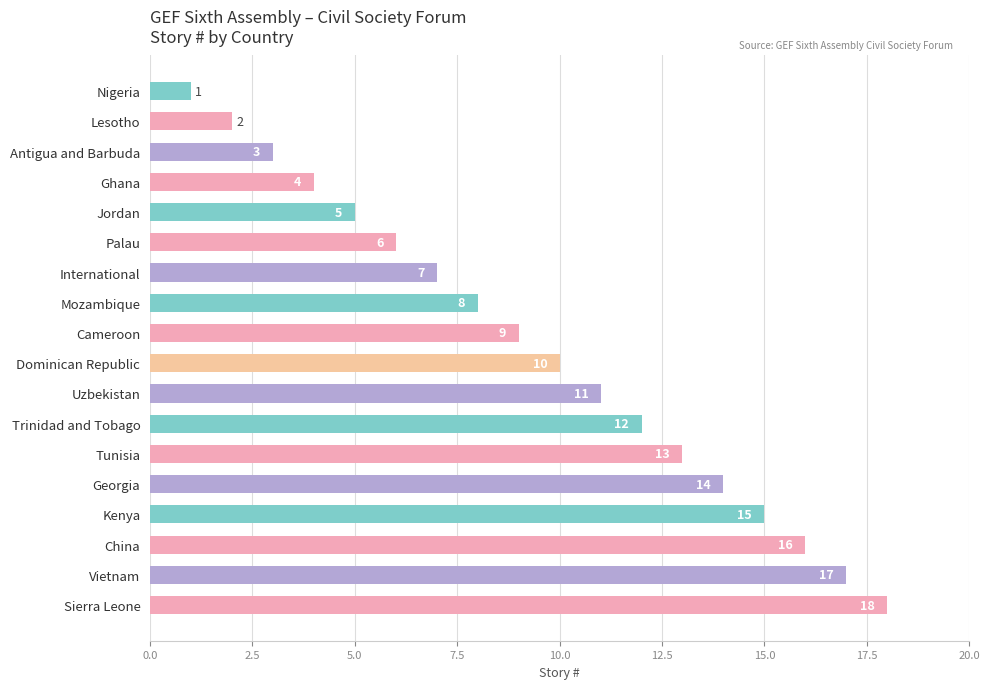

How many data points are less than 10?

9